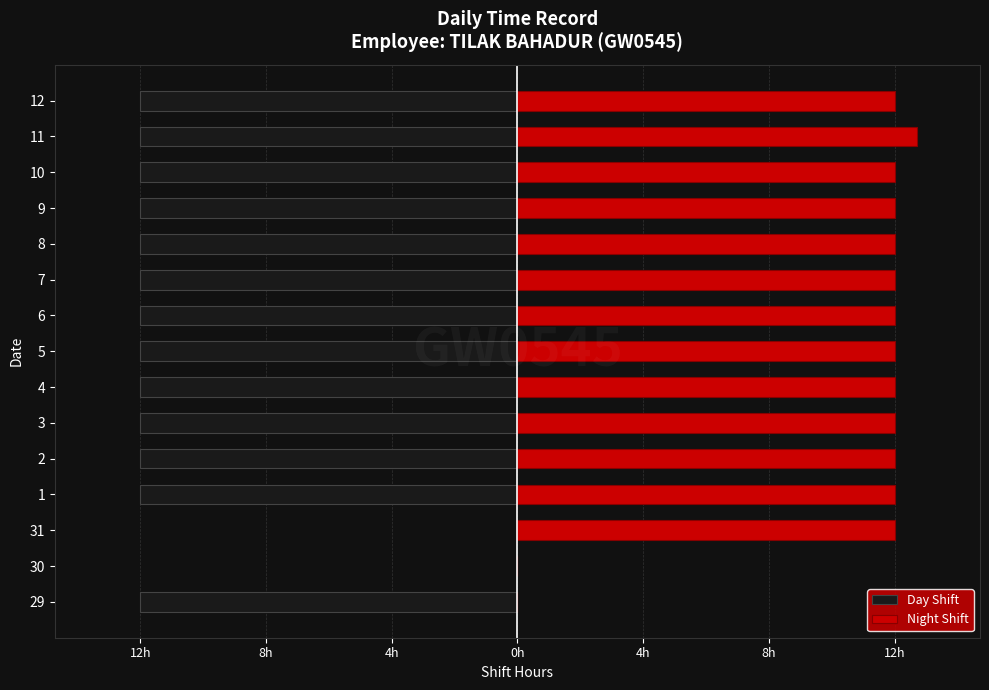

Reading left to right, list all the values displayed in this chart.

Day Shift: -12.0	0.0	0.0	-12.0	-12.0	-12.0	-12.0	-12.0	-12.0	-12.0	-12.0	-12.0	-12.0	-12.0	-12.0
Night Shift: 0.0	0.0	12.0	12.0	12.0	12.0	12.0	12.0	12.0	12.0	12.0	12.0	12.0	12.7	12.0